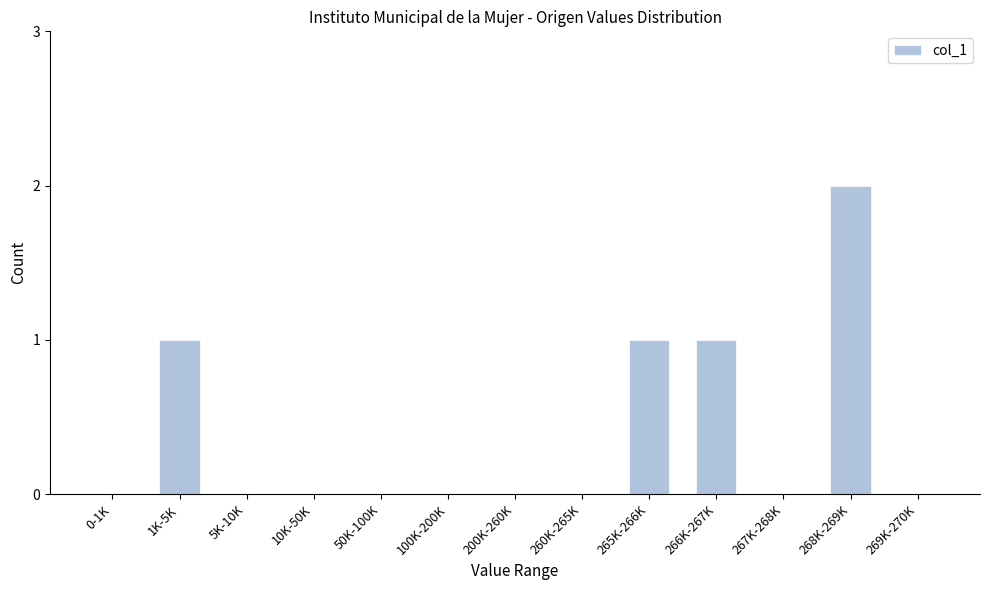

Reading left to right, what are all the values shown in this chart?

0-1K=0	1K-5K=1	5K-10K=0	10K-50K=0	50K-100K=0	100K-200K=0	200K-260K=0	260K-265K=0	265K-266K=1	266K-267K=1	267K-268K=0	268K-269K=2	269K-270K=0